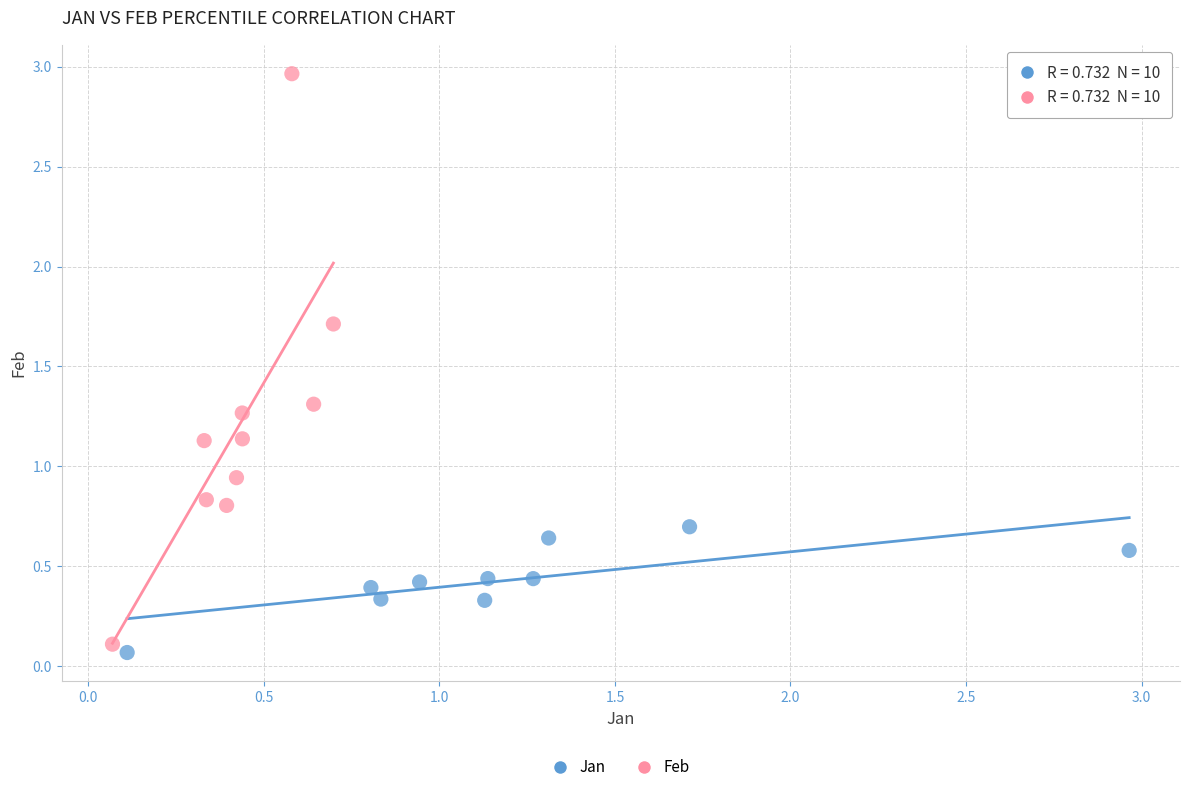

What are all the series names shown in the legend?

Jan, Feb